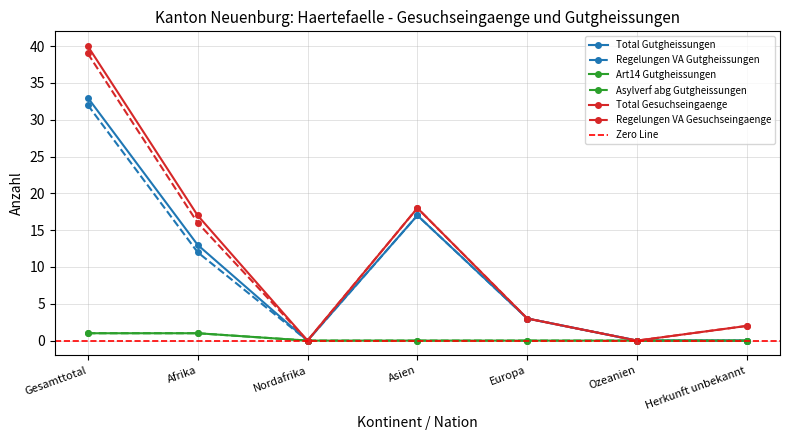

Rank the series by their maximum value, from lowest to highest.

Art14 Gutgheissungen, Asylverf abg Gutgheissungen, Regelungen VA Gutgheissungen, Total Gutgheissungen, Regelungen VA Gesuchseingaenge, Total Gesuchseingaenge